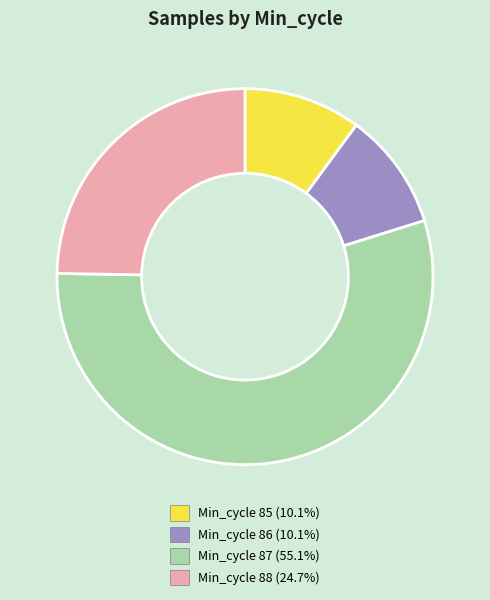

Is there a majority slice in this chart?

Yes